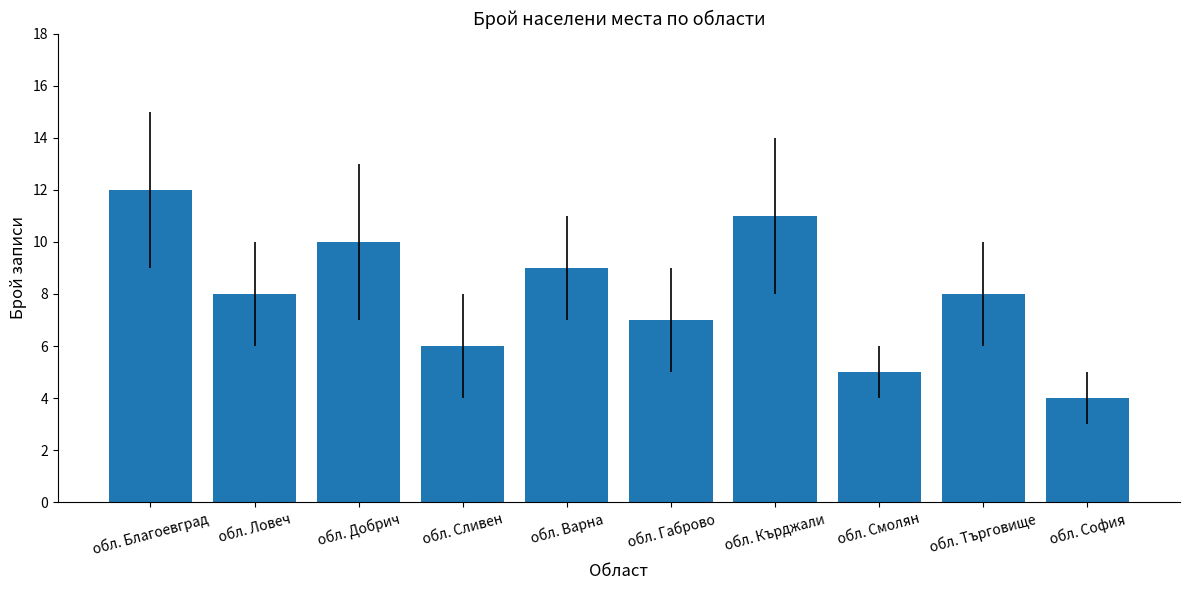

Which has a higher value, обл. Смолян or обл. Габрово?

обл. Габрово